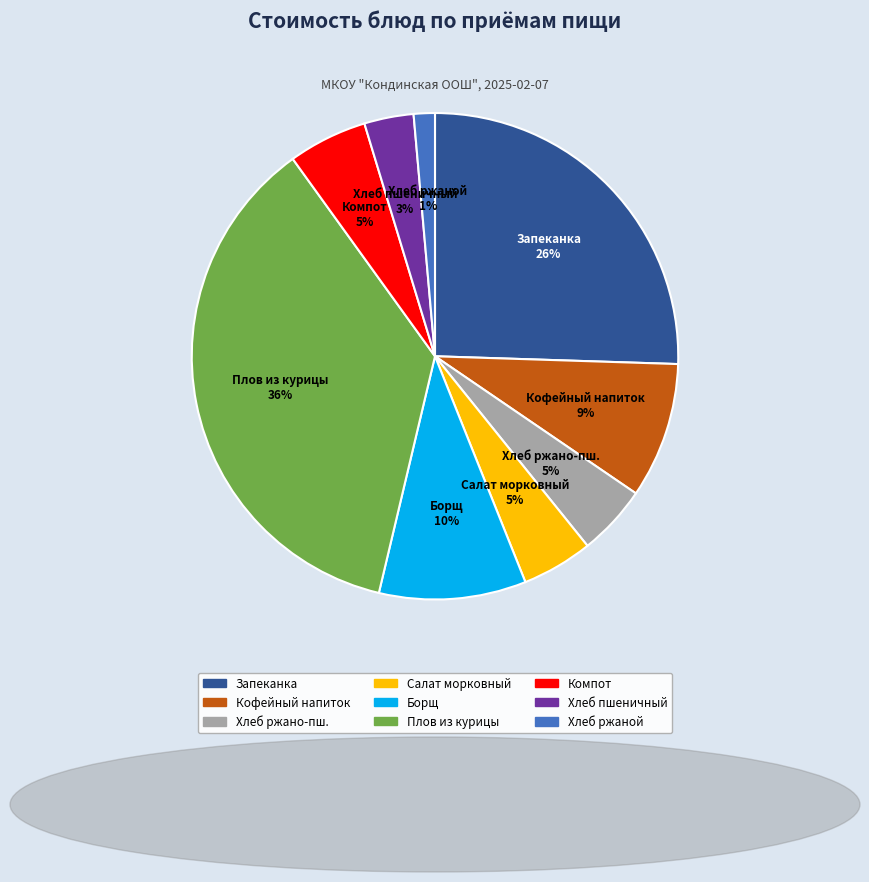

Is there any slice that represents more than half of the pie?

No